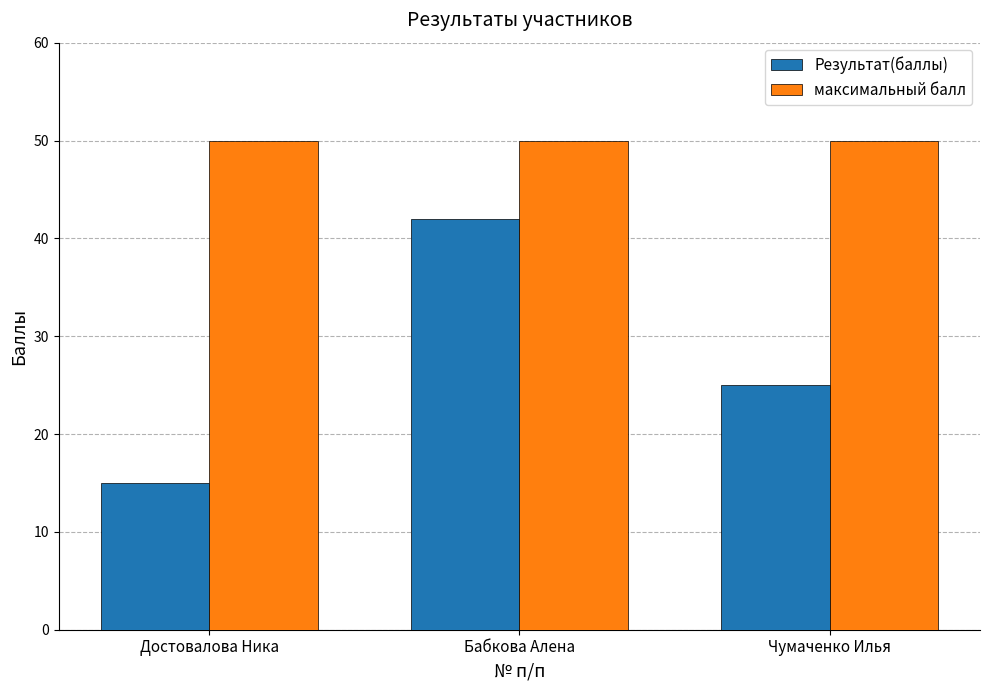

Rank the series at Достовалова Ника from lowest to highest value.

Результат(баллы), максимальный балл